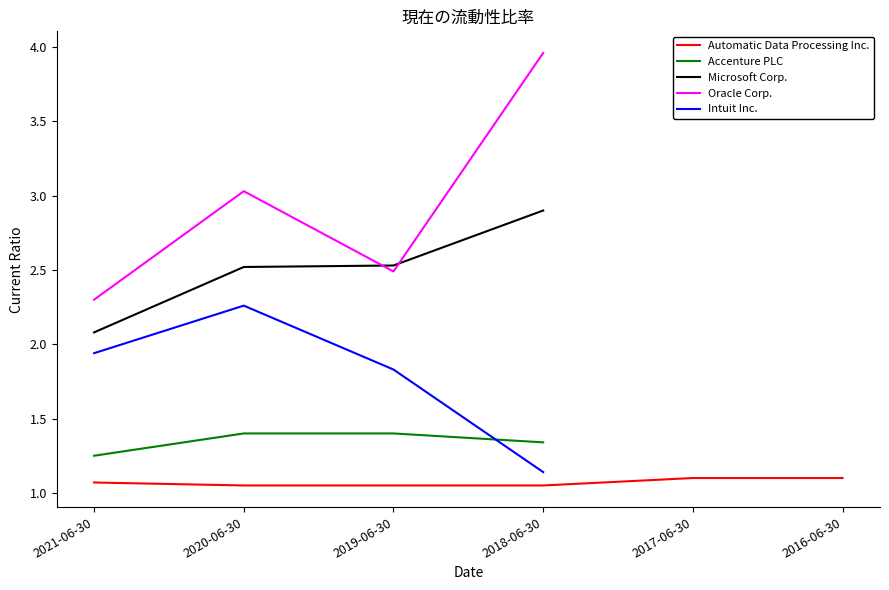

True or false: Microsoft Corp. and Intuit Inc. intersect in this chart.

False